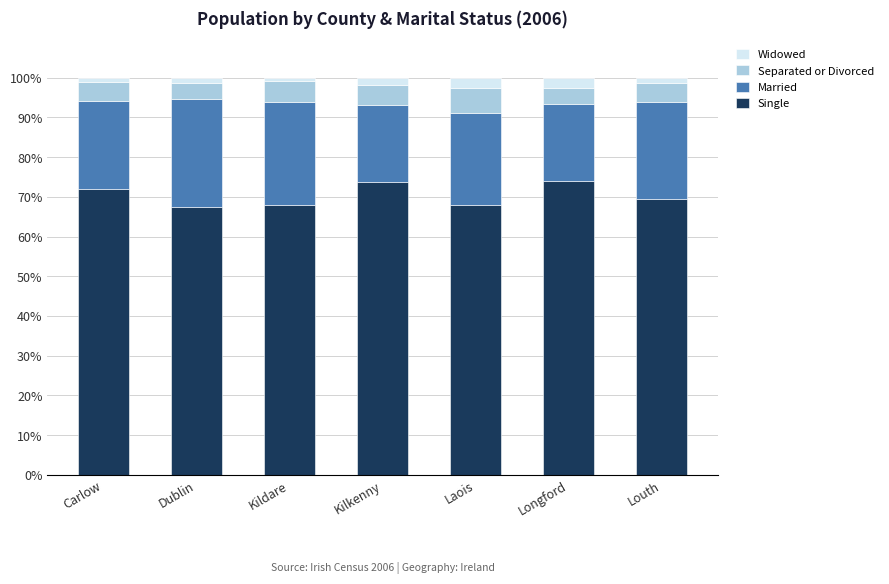

What is the sum of all Single values?

492.5